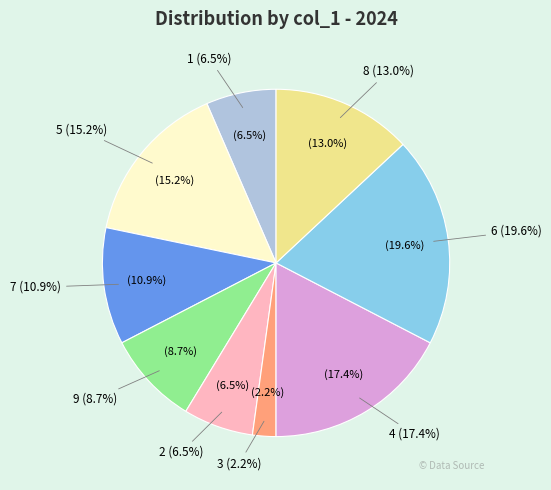

What portion of the pie excludes 1?

93.5%